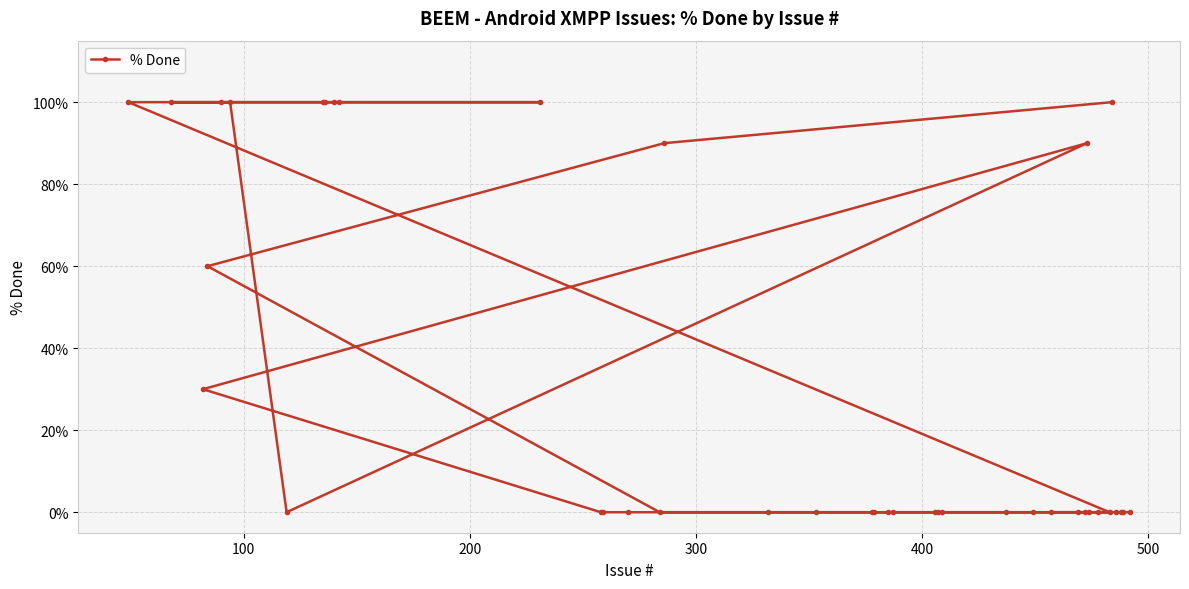

How many positive values are there?

14